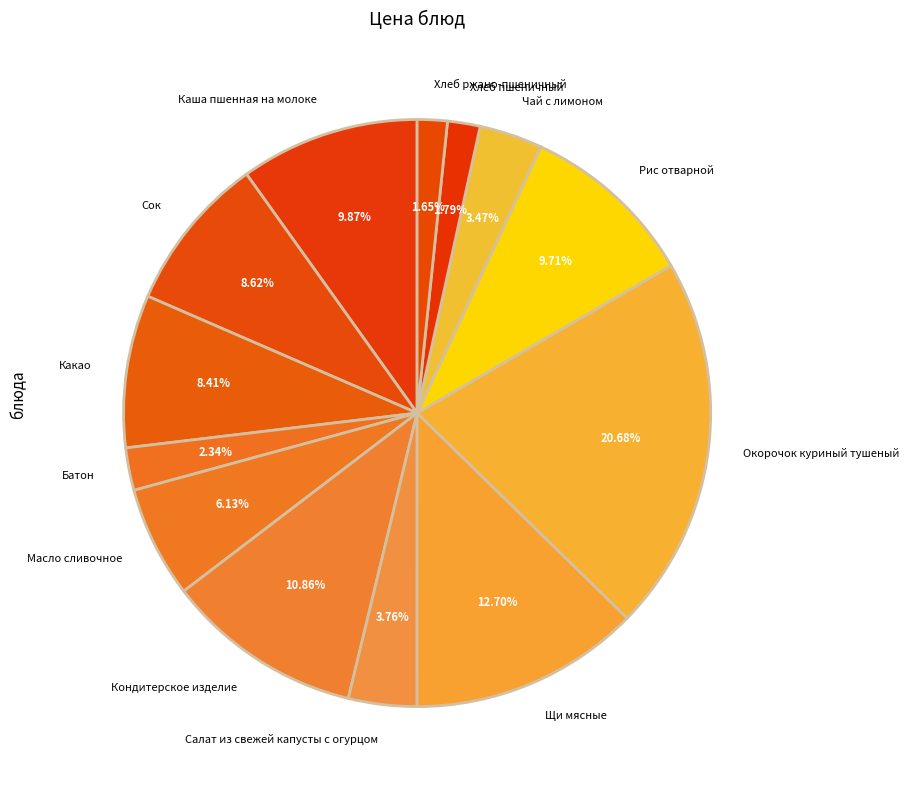

True or false: Рис отварной accounts for 22% of the total.

False